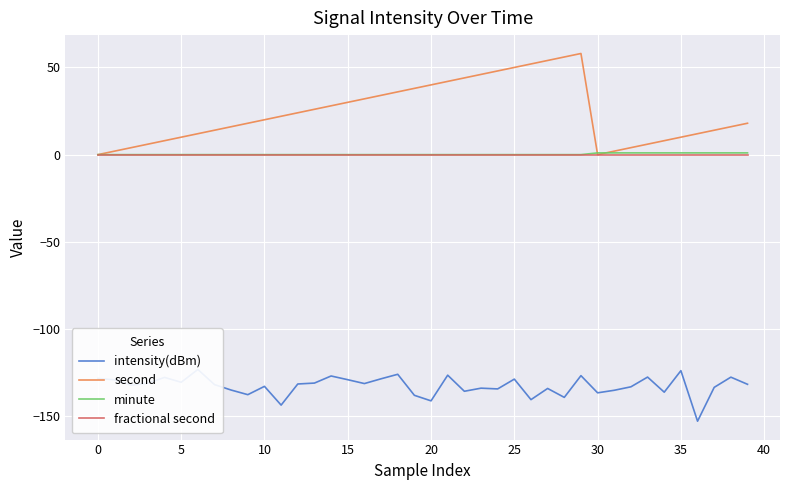

How many values in the intensity(dBm) series exceed -131?

15